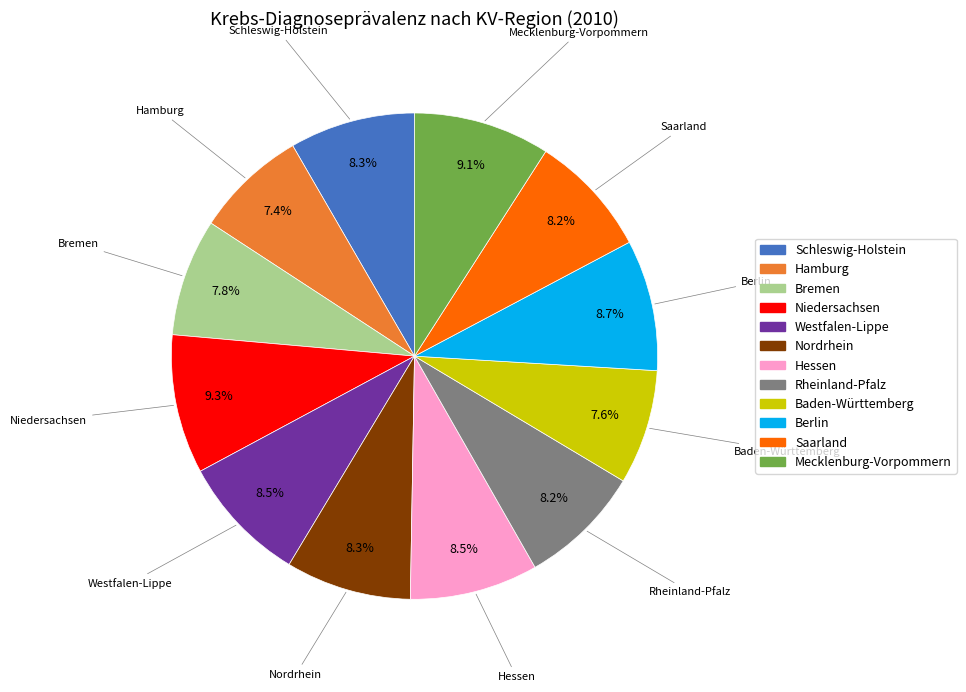

What is the total percentage of Baden-Württemberg and Bremen?

15.4%